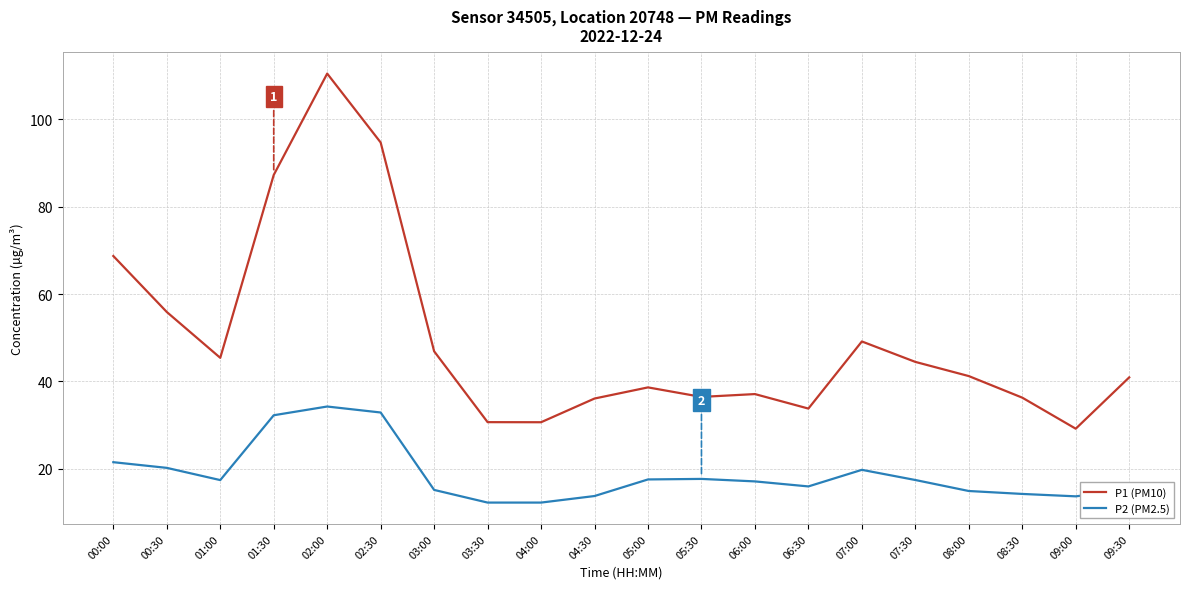

True or false: P1 (PM10) and P2 (PM2.5) cross at least once.

False